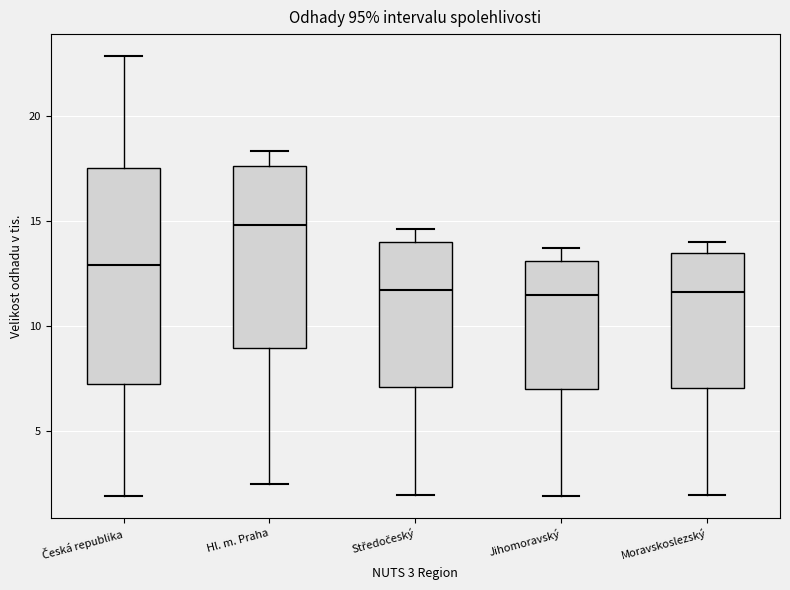

Which box is the tallest, from its lower edge to its upper edge?

Česká republika